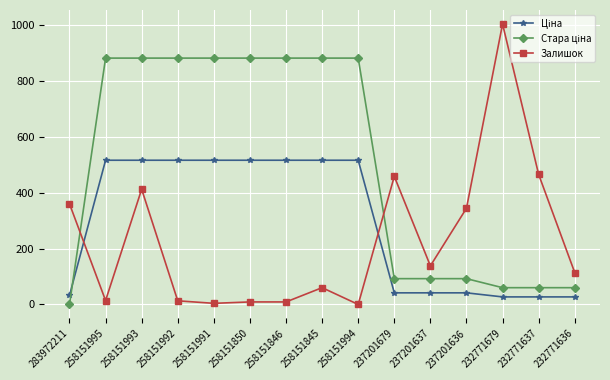

At how many categories does at least one series exceed 593?

9